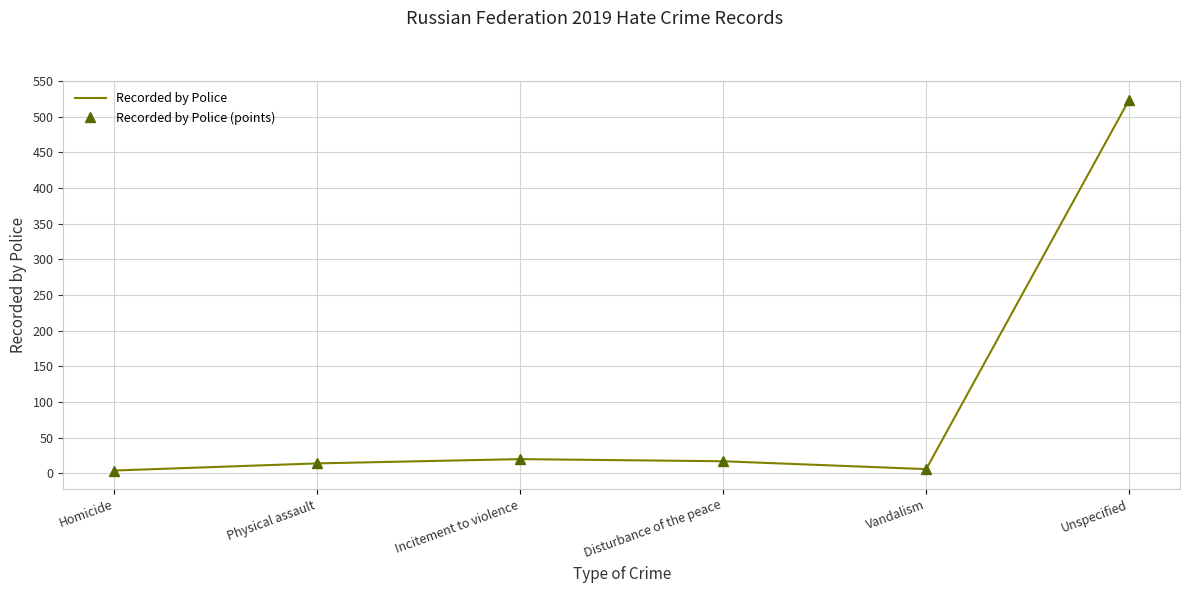

Reading left to right, what are all the values shown in this chart?

Recorded by Police: Homicide=4	Physical assault=14	Incitement to violence=20	Disturbance of the peace=17	Vandalism=6	Unspecified=524
Recorded by Police (points): Homicide=4	Physical assault=14	Incitement to violence=20	Disturbance of the peace=17	Vandalism=6	Unspecified=524